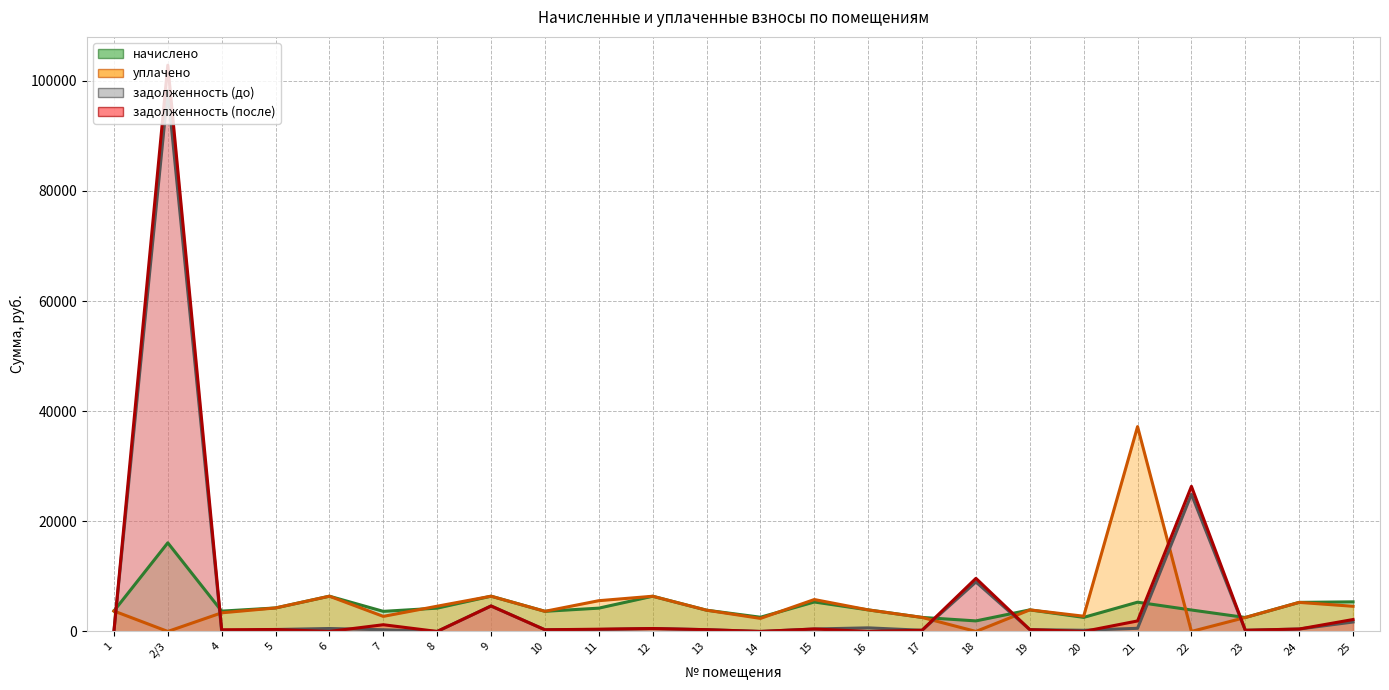

What is the difference between the maximum and minimum values in the начислено series?

14178.0